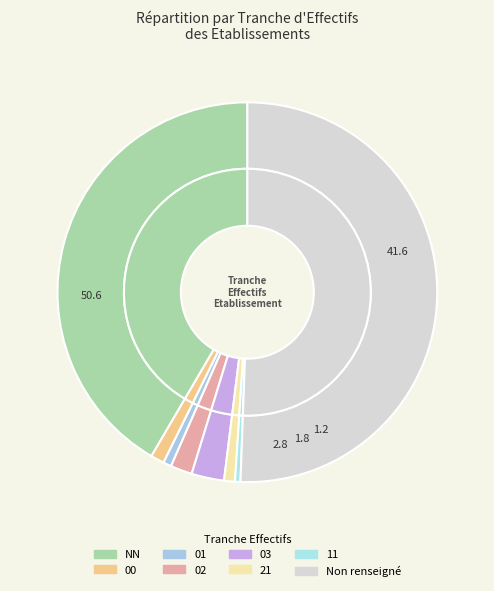

The 03 slice represents 10% of the pie. True or false?

False